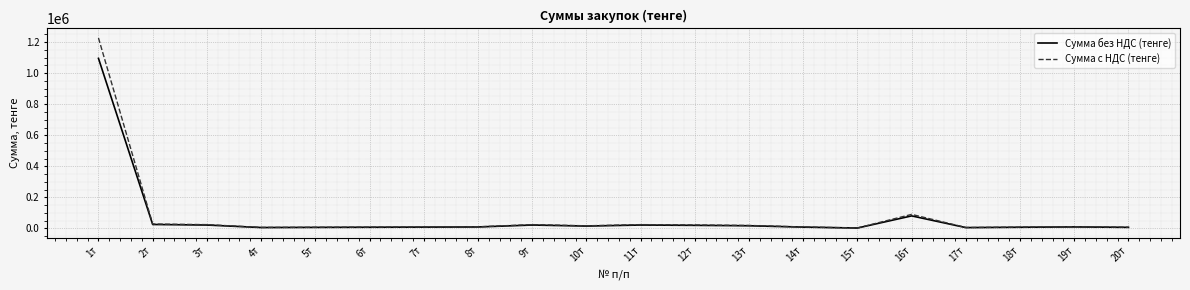

List the series in order of their peak value, lowest first.

Сумма без НДС (тенге), Сумма с НДС (тенге)